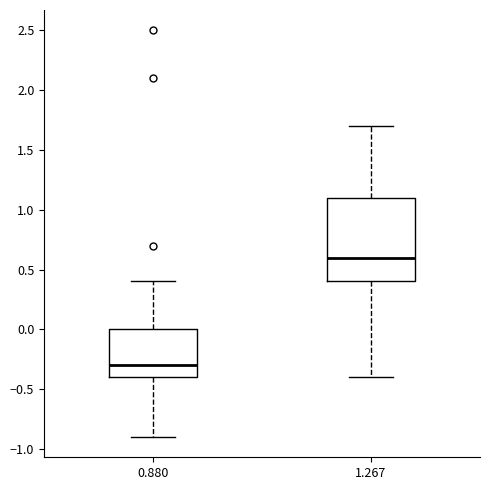

Reading left to right, read every box against the y-axis: the position of its median line, the range the box covers, and the ends of its whiskers. The values are not printed on the chart, so give them approximately, as read against the axis.

0.880: median -0.3, box -0.4 to 0.0, whiskers -0.9 to 0.4
1.267: median 0.6, box 0.4 to 1.1, whiskers -0.4 to 1.7